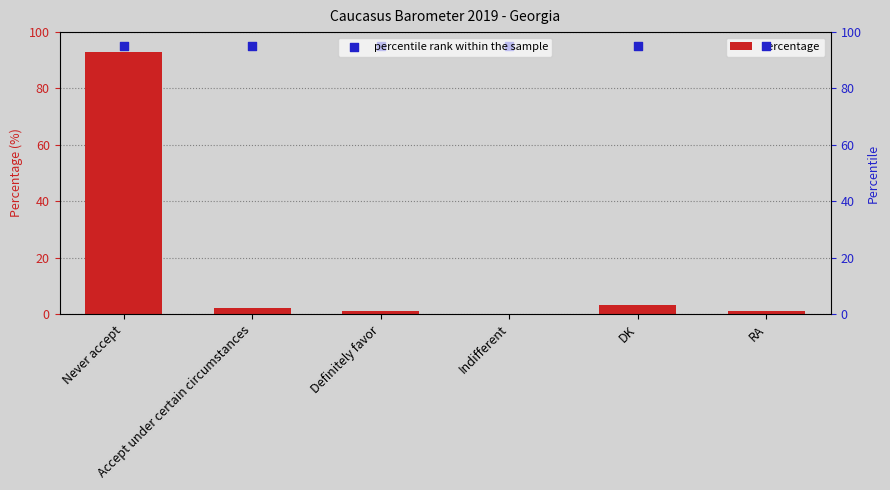

What are all the series names shown in the legend?

Percentage, percentile rank within the sample